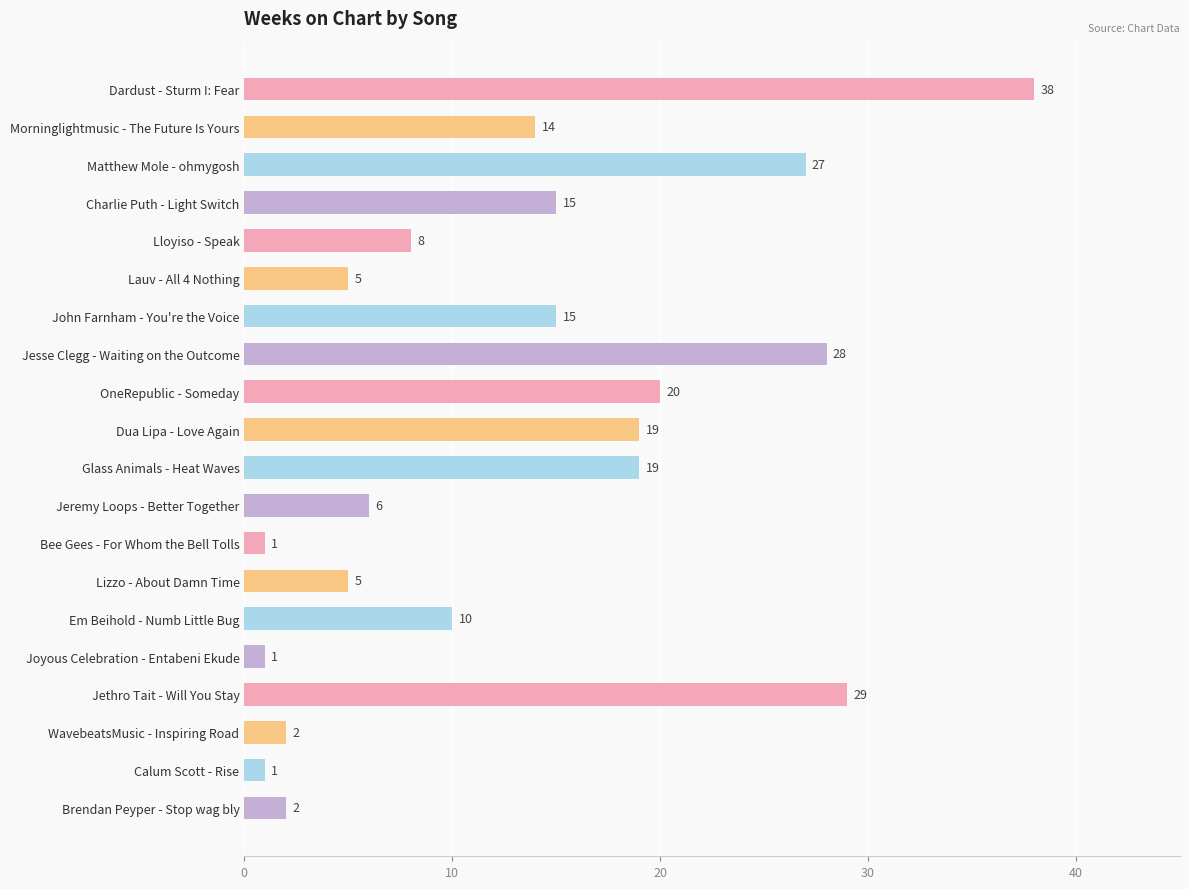

What is the change in value from Glass Animals - Heat Waves to Jeremy Loops - Better Together?

-13